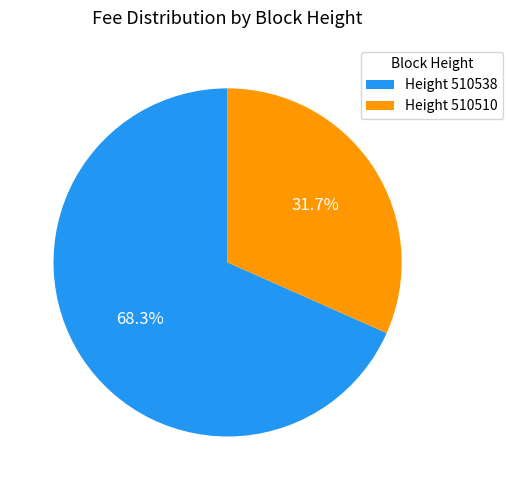

Is there a majority slice in this chart?

Yes